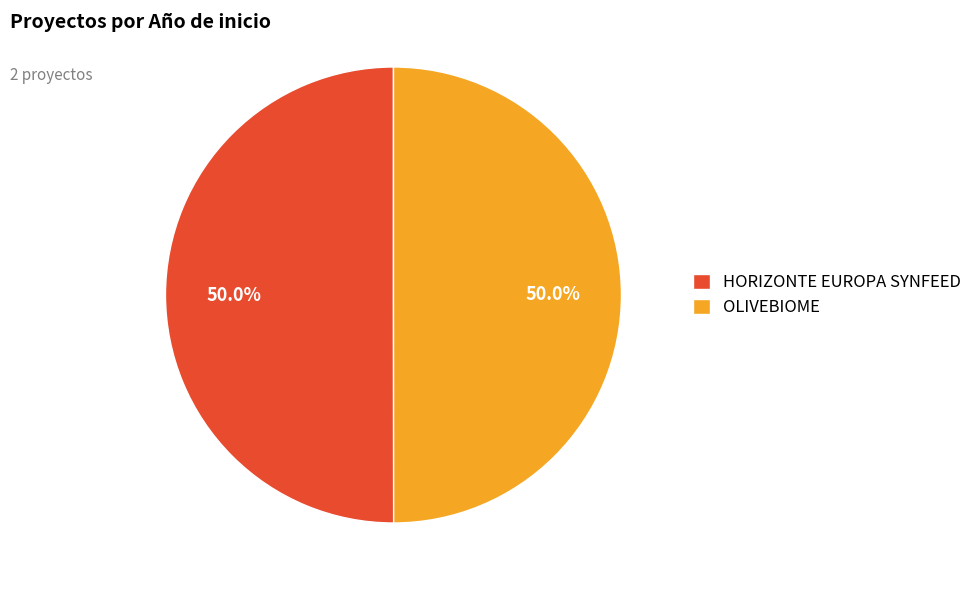

What portion of the pie excludes HORIZONTE EUROPA SYNFEED?

50.0%